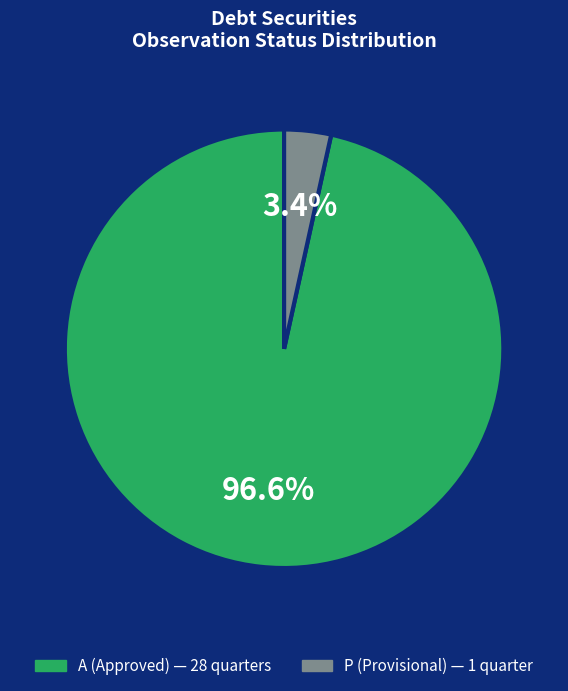

How many segments does this pie chart have?

2